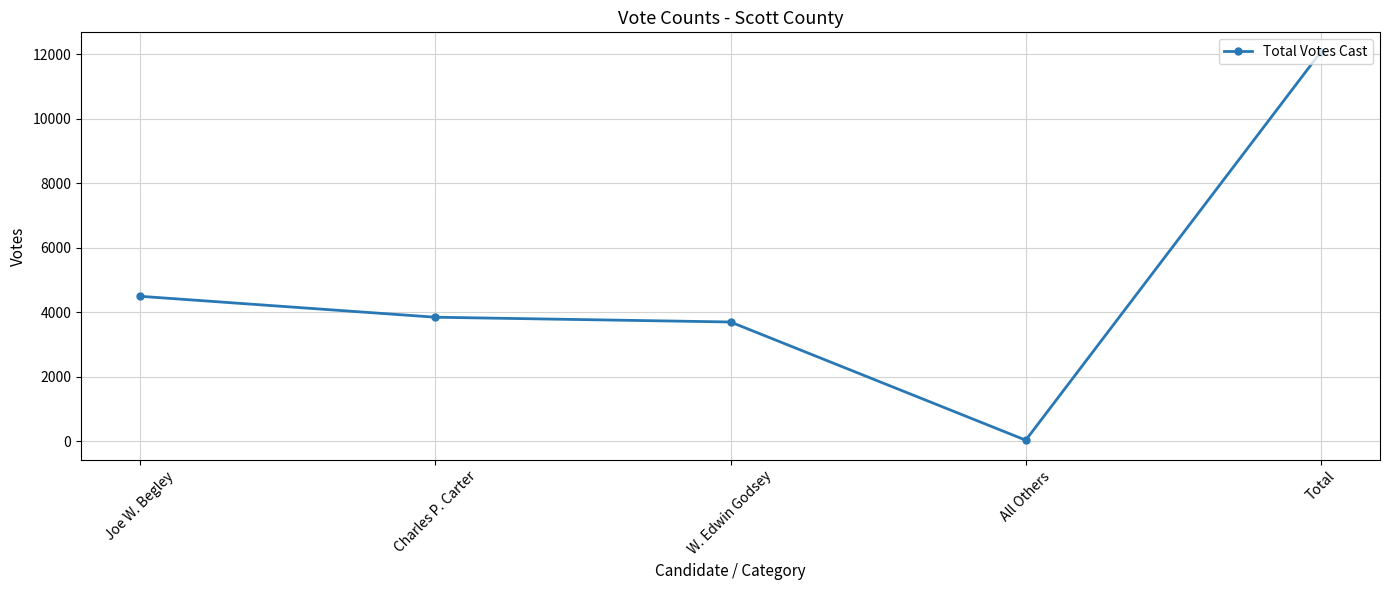

What is the label of the 5th point from the right?

Joe W. Begley